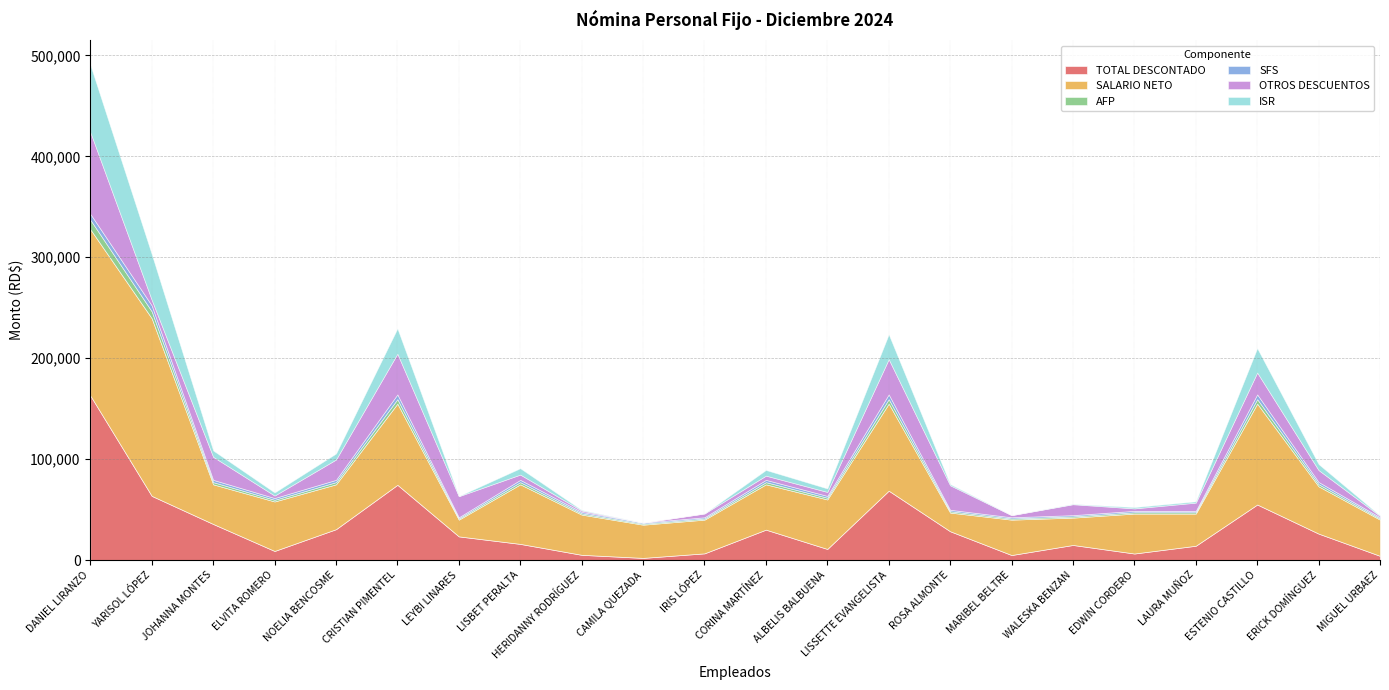

True or false: TOTAL DESCONTADO and AFP cross at least once.

False